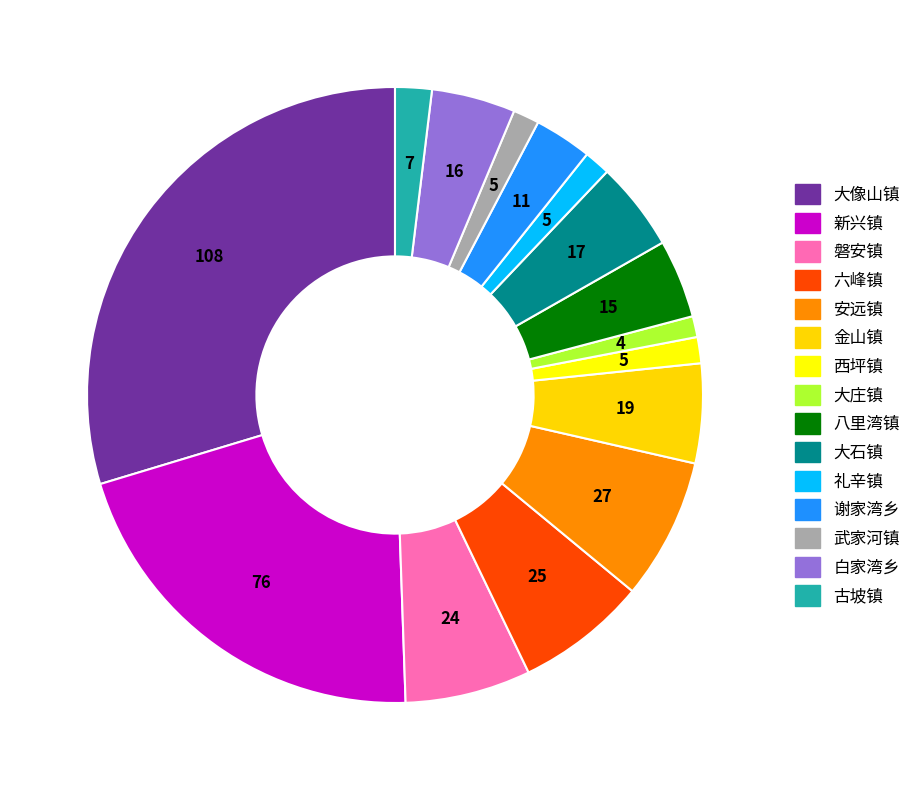

Rank the categories by value from lowest to highest.

大庄镇, 西坪镇, 礼辛镇, 武家河镇, 古坡镇, 谢家湾乡, 八里湾镇, 白家湾乡, 大石镇, 金山镇, 磐安镇, 六峰镇, 安远镇, 新兴镇, 大像山镇